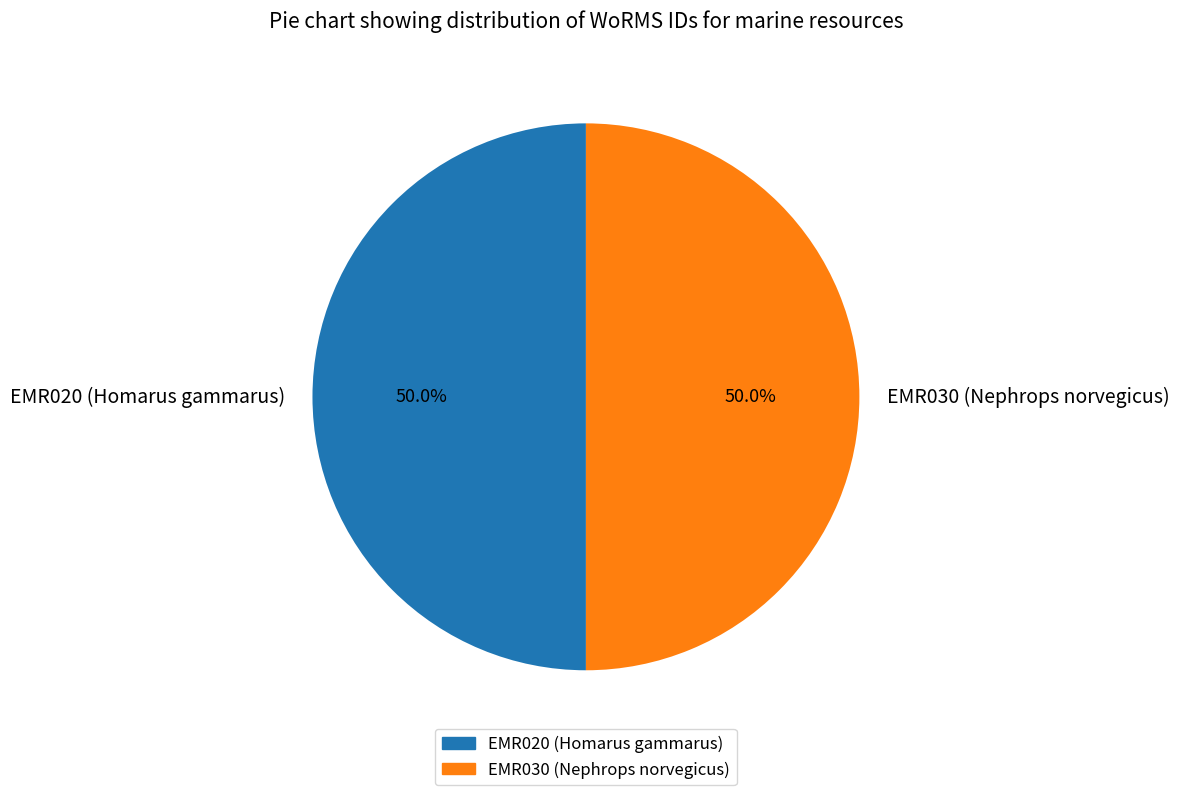

What is the ratio of the value at EMR020 (Homarus gammarus) to the value at EMR030 (Nephrops norvegicus)?

1.0